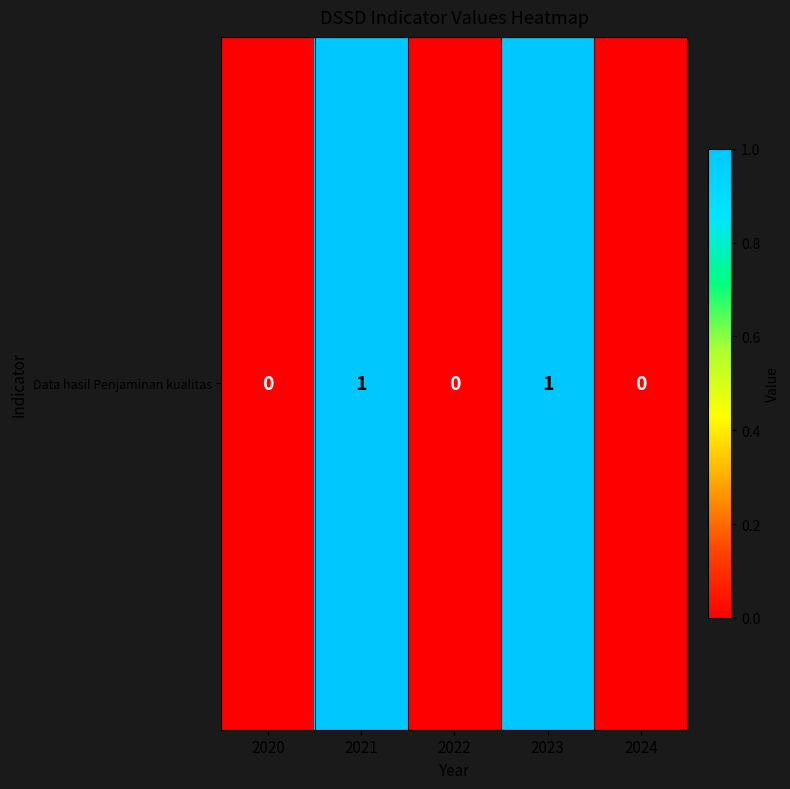

What is the maximum value shown in the chart?

1